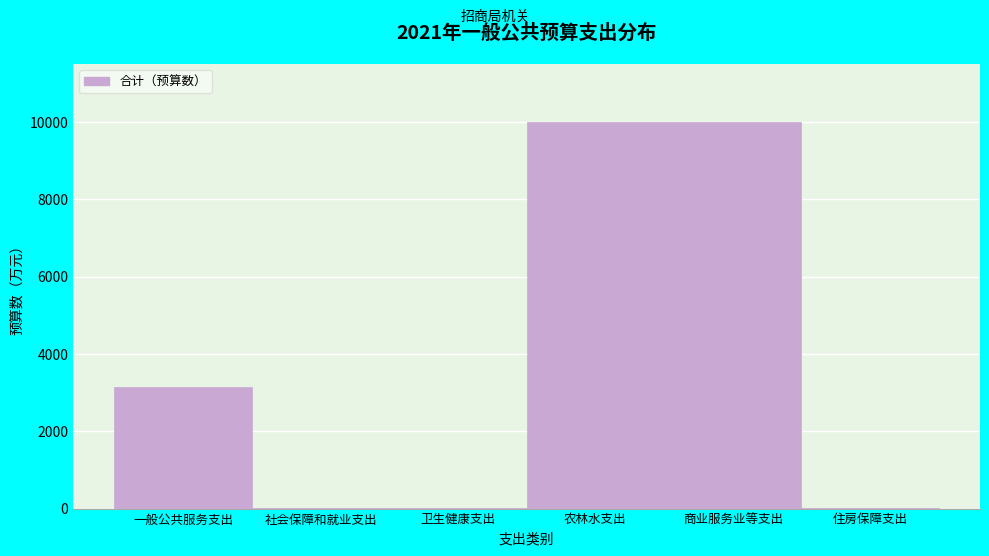

True or false: the data shows 3135.3 at 一般公共服务支出.

True